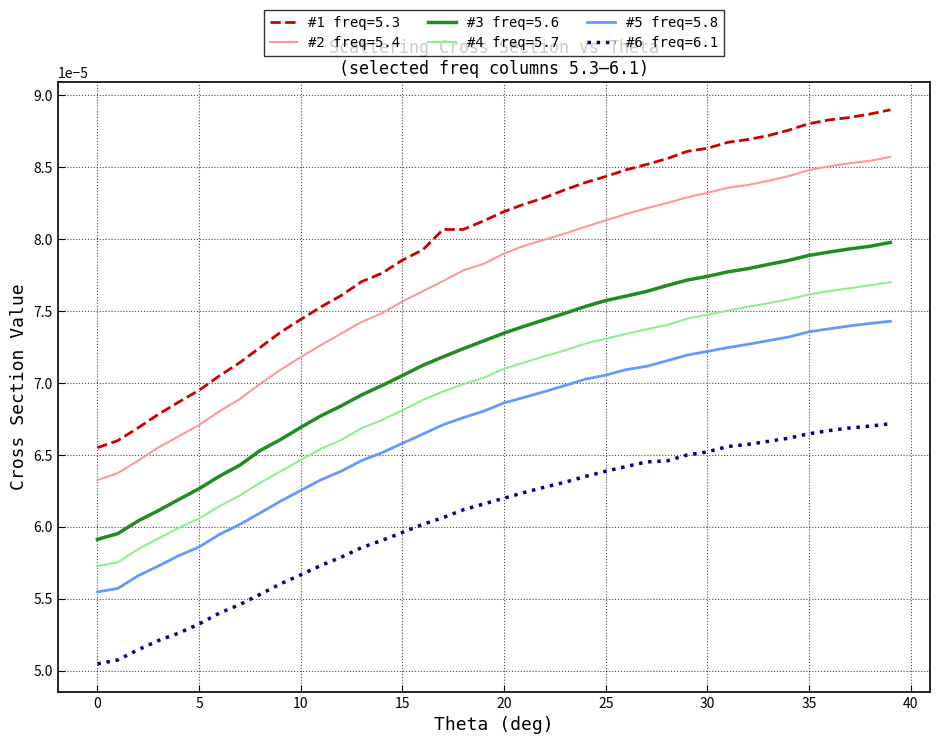

Which series has the largest range (max minus min)?

#1 freq=5.3